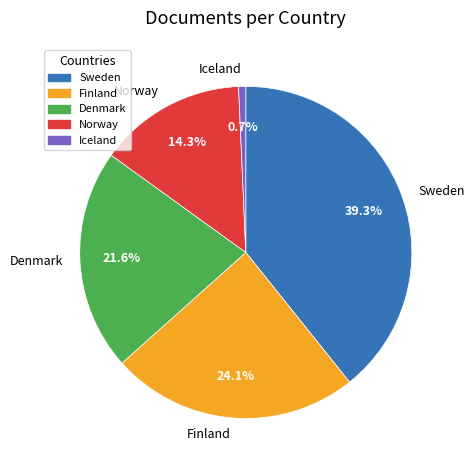

Is the sum of Denmark and Norway greater than half?

No